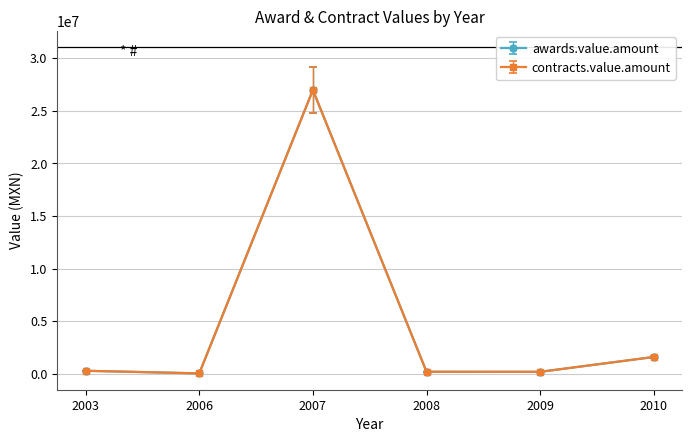

Rank the series by their maximum value, from highest to lowest.

awards.value.amount, contracts.value.amount